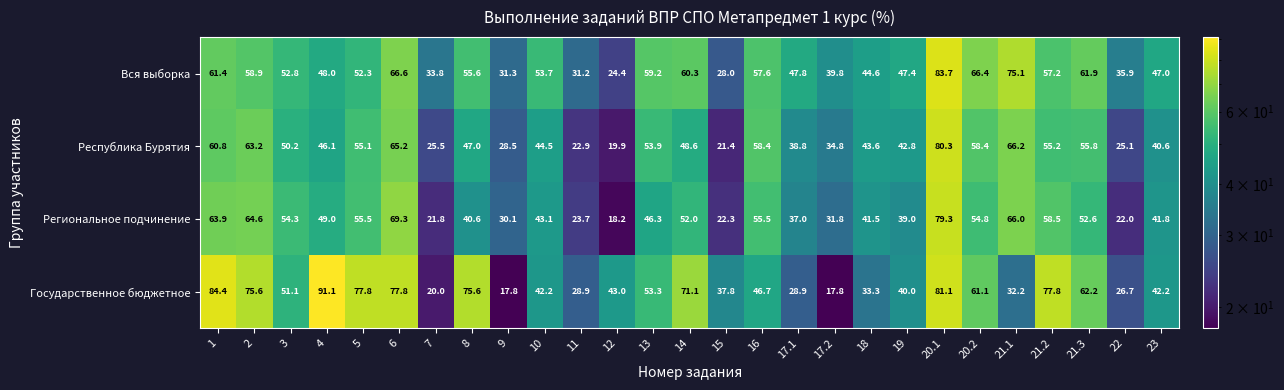

The value of Региональное подчинение at 21.3 is 80.1. True or false?

False